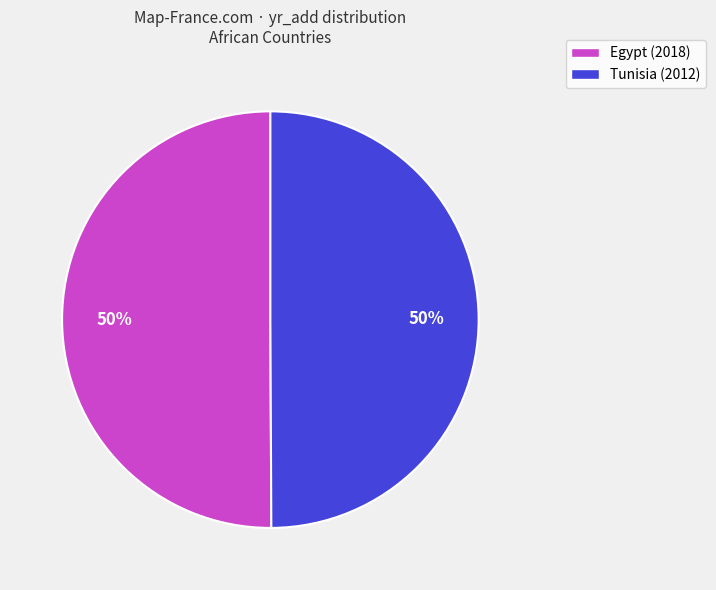

What is the ratio of the value at Egypt (2018) to the value at Tunisia (2012)?

1.0